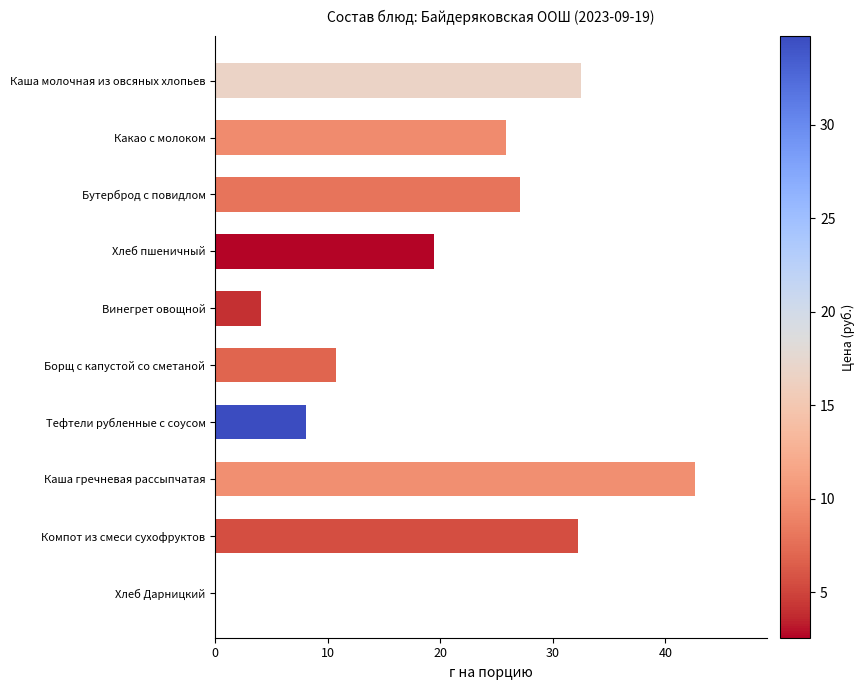

Where is the data nearest to the value 21?

Хлеб пшеничный